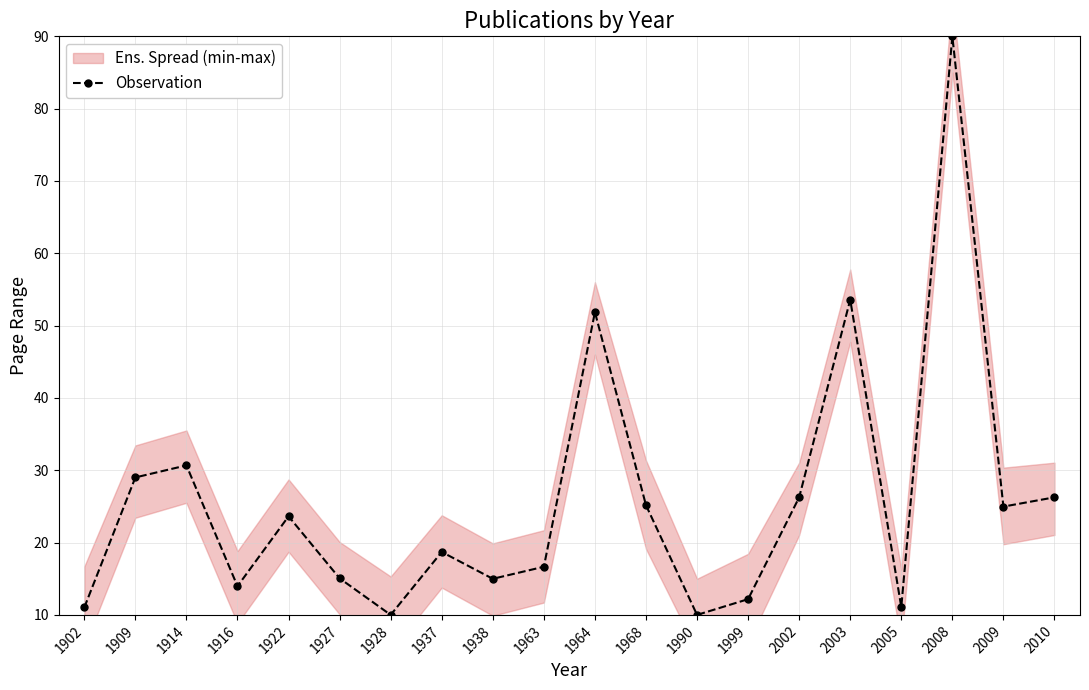

Approximately how many times larger is the value at 1916 compared to 1963?

0.8